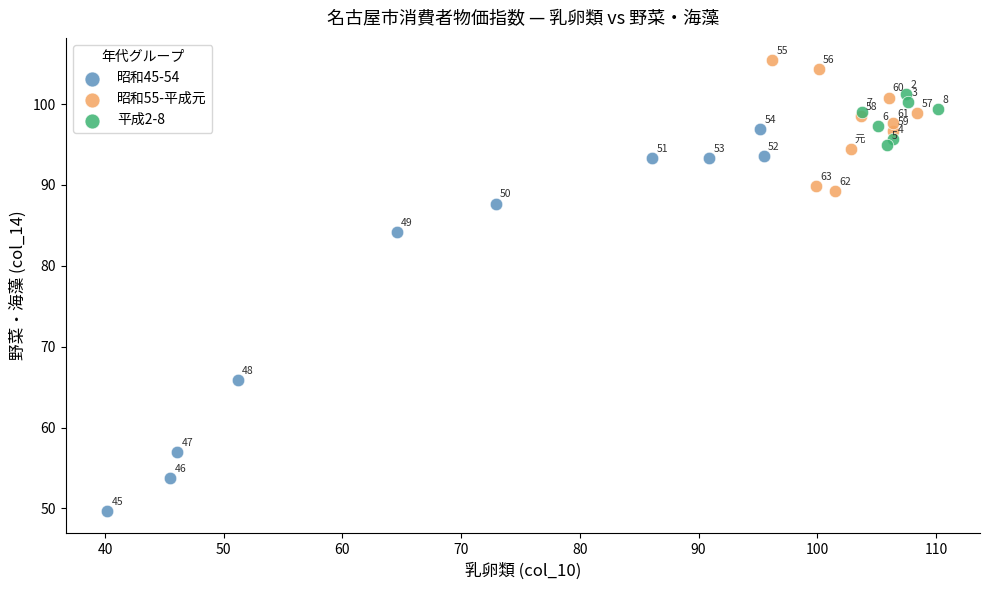

Which series reaches the maximum Y coordinate?

昭和55-平成元